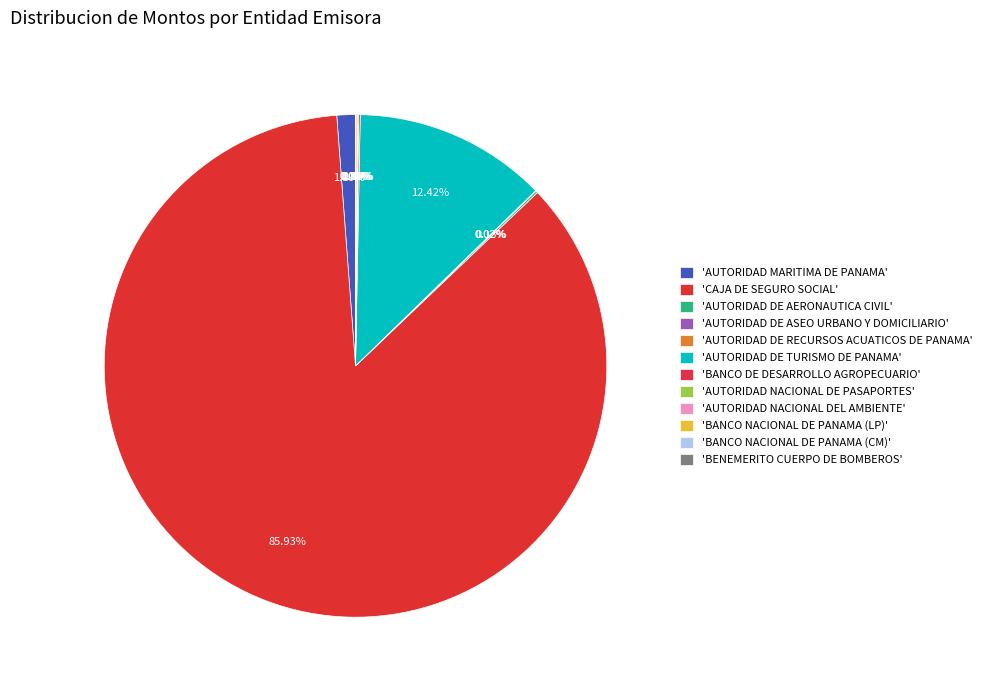

Rank the categories by value from highest to lowest.

CAJA DE SEGURO SOCIAL, AUTORIDAD DE TURISMO DE PANAMA, AUTORIDAD MARITIMA DE PANAMA, AUTORIDAD DE AERONAUTICA CIVIL, BANCO DE DESARROLLO AGROPECUARIO, BANCO NACIONAL DE PANAMA (LP), AUTORIDAD NACIONAL DE PASAPORTES, AUTORIDAD DE ASEO URBANO Y DOMICILIARIO, AUTORIDAD DE RECURSOS ACUATICOS DE PANAMA, BENEMERITO CUERPO DE BOMBEROS, BANCO NACIONAL DE PANAMA (CM), AUTORIDAD NACIONAL DEL AMBIENTE